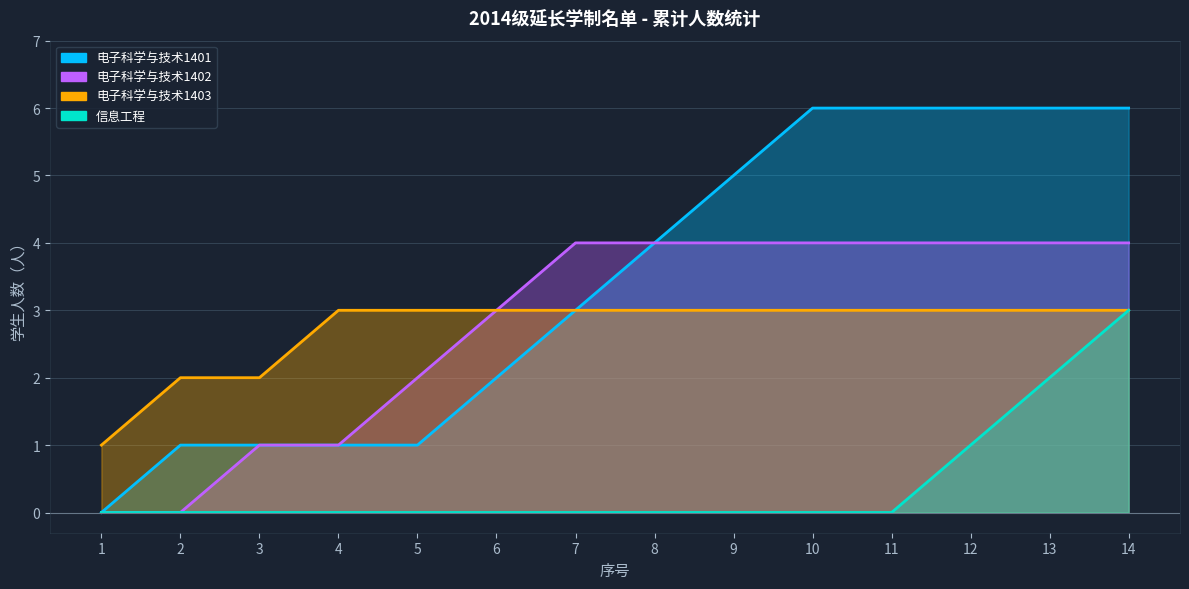

True or false: 1401_count and 1403_count intersect in this chart.

False